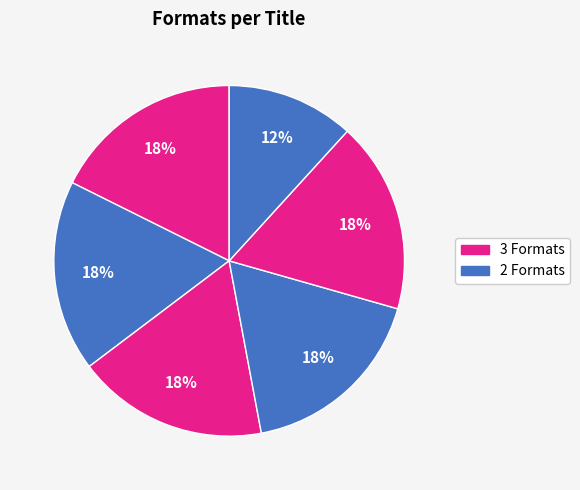

How many slices are in this pie chart?

6